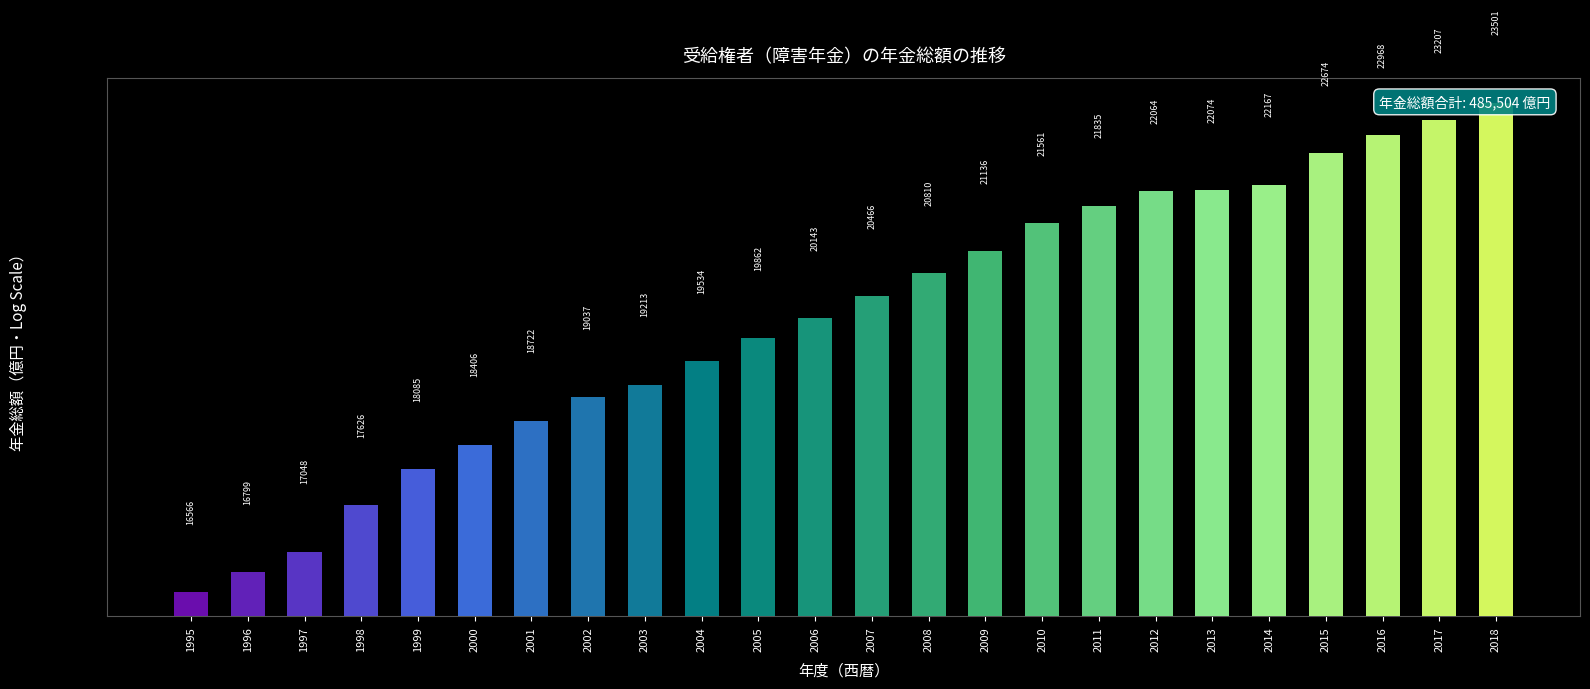

True or false: the data shows 35540 at 2011.

False